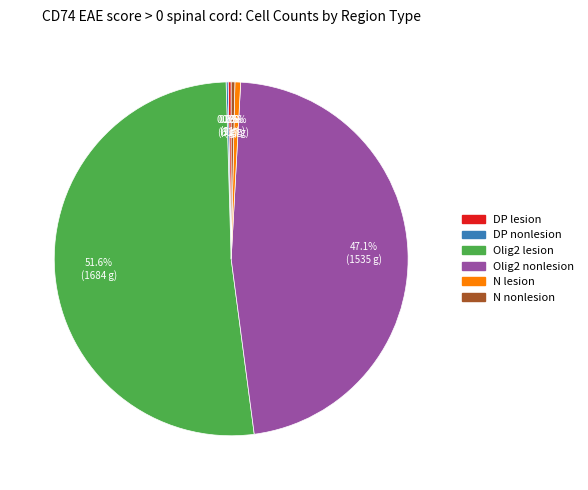

Which has a higher value, N nonlesion or Olig2 nonlesion?

Olig2 nonlesion